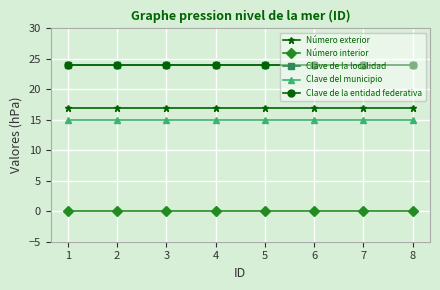

True or false: Número interior and Número exterior cross at least once.

False